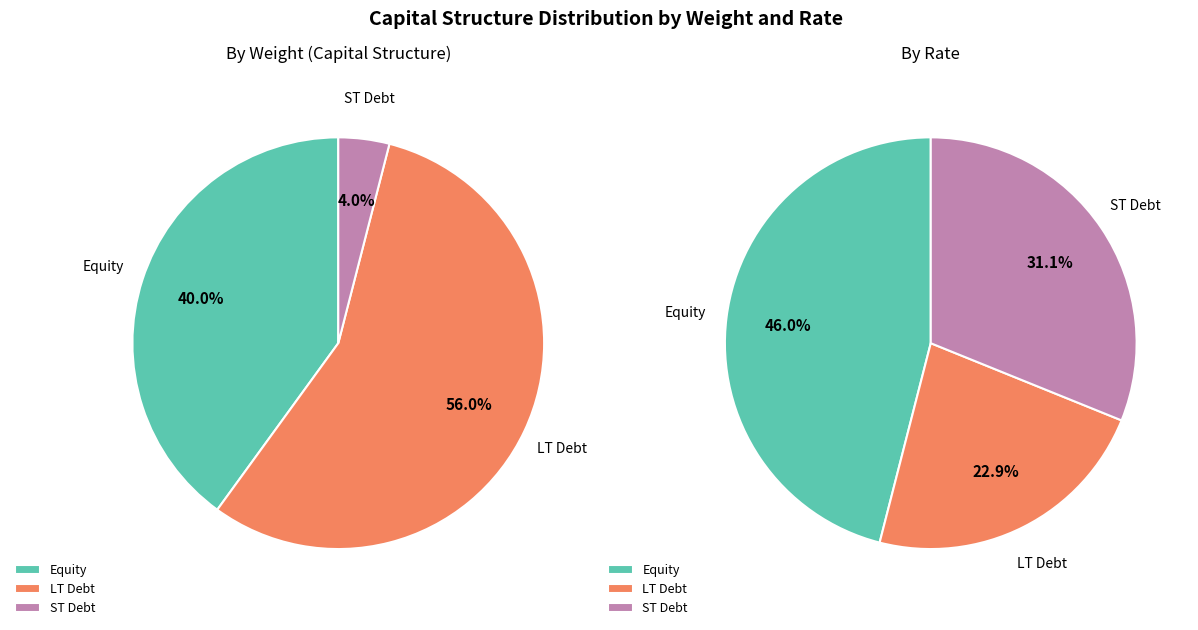

Which slice is the smallest?

ST Debt